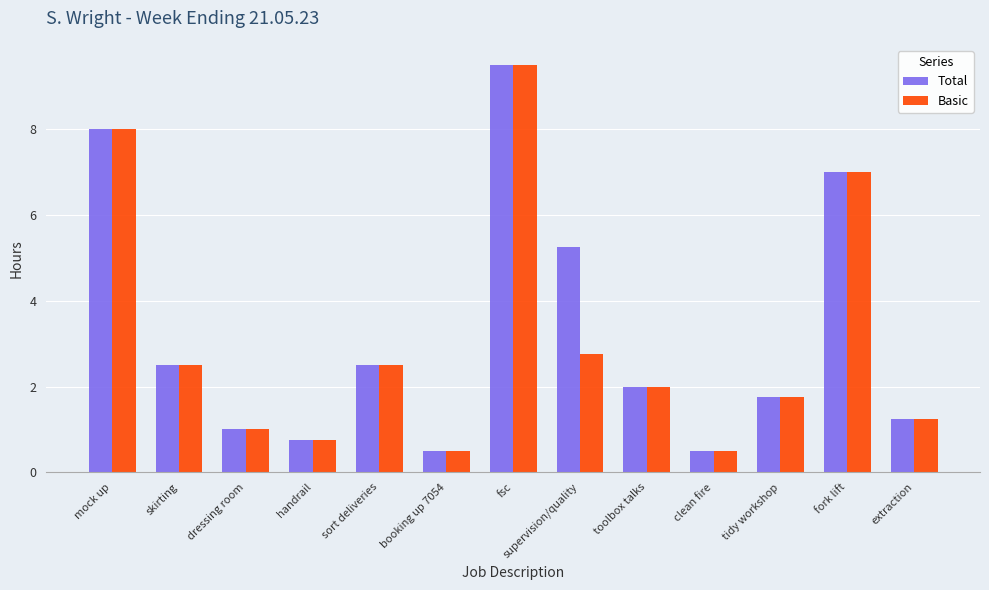

What is the maximum value for Total?

9.5